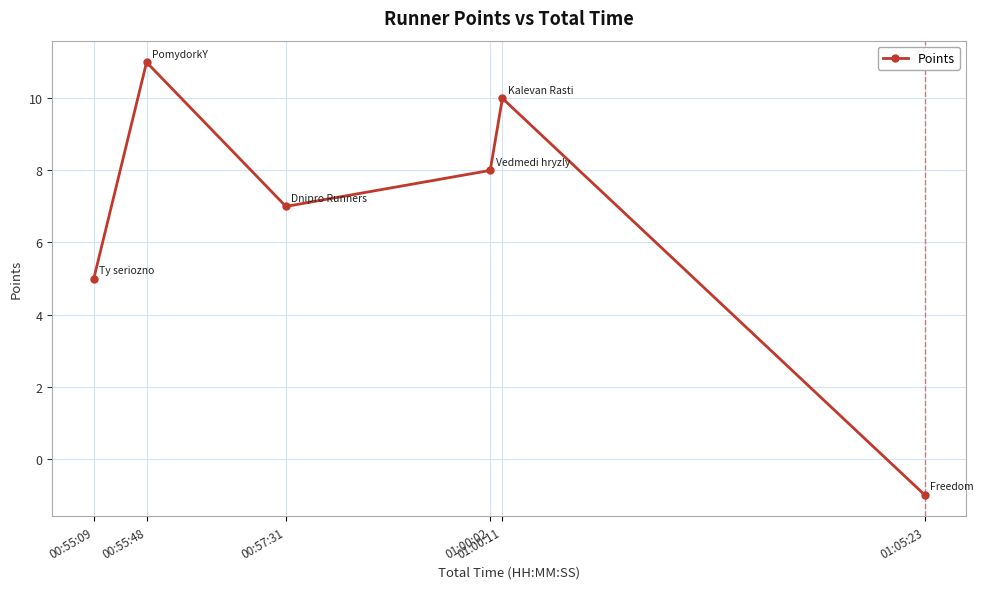

How many interior local valleys (lower than both neighbors) does the data have?

1